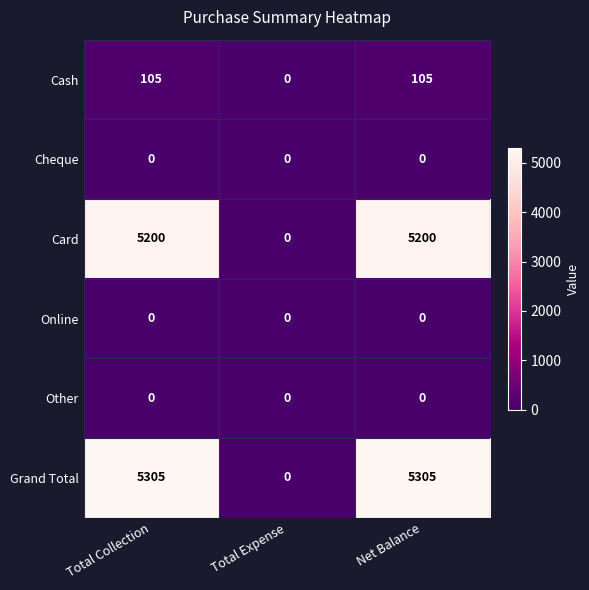

Reading left to right, what are all the values shown in this chart?

Cash: Total Collection=105	Total Expense=0	Net Balance=105
Cheque: Total Collection=0	Total Expense=0	Net Balance=0
Card: Total Collection=5200	Total Expense=0	Net Balance=5200
Online: Total Collection=0	Total Expense=0	Net Balance=0
Other: Total Collection=0	Total Expense=0	Net Balance=0
Grand Total: Total Collection=5305	Total Expense=0	Net Balance=5305